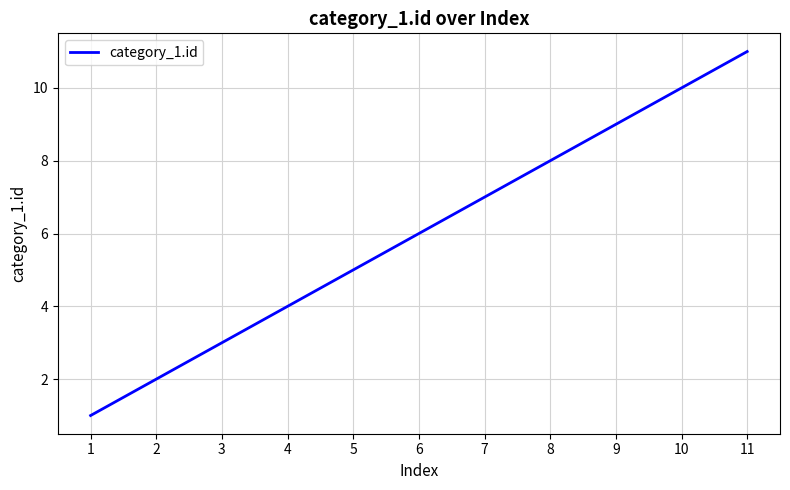

What is the difference between the maximum and minimum values?

10